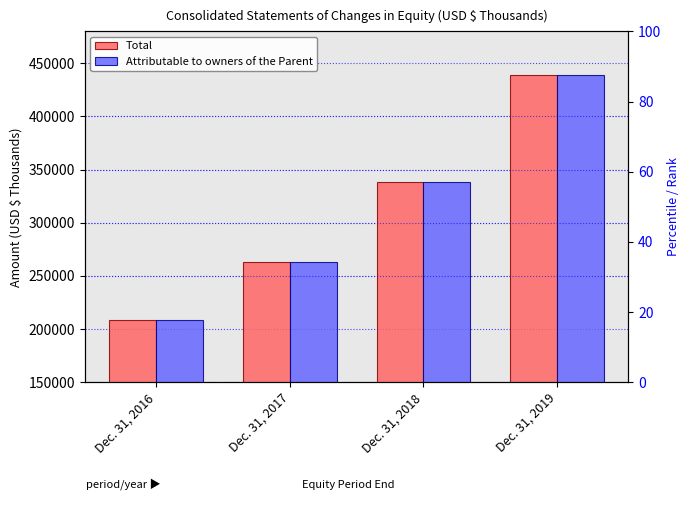

How many data points in Attributable to owners of the Parent are less than 337916?

2